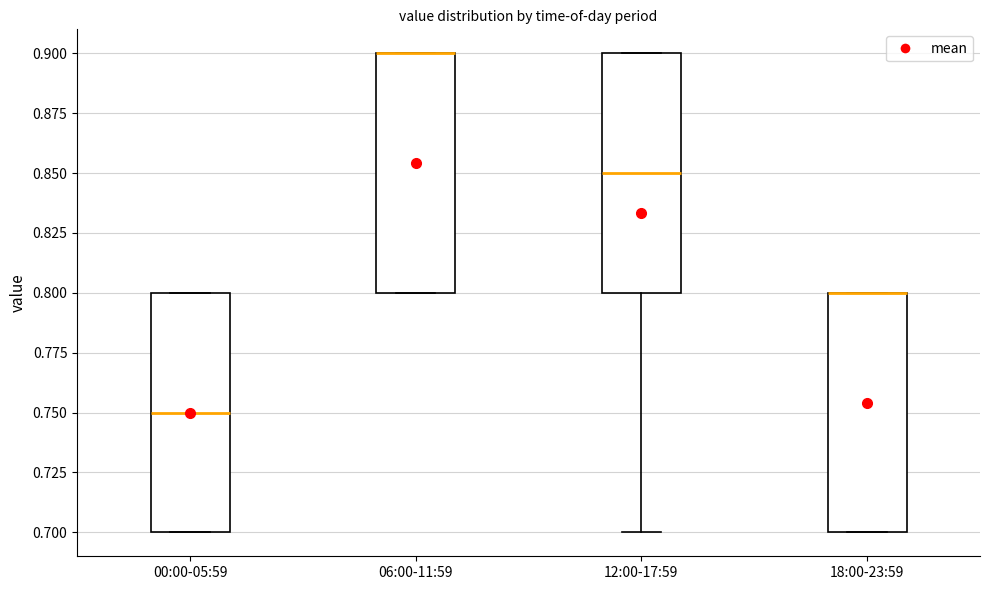

Reading left to right, transcribe this box plot: for each box, give where its median line is, the range the box spans, and where its two whiskers end, as read against the y-axis. The values are not printed on the chart, so give them approximately, as read against the axis.

00:00-05:59: median 0.75, box 0.70 to 0.80, whiskers 0.70 to 0.80
06:00-11:59: median 0.90 (drawn on the box's upper edge), box 0.80 to 0.90, whiskers 0.80 to 0.90
12:00-17:59: median 0.85, box 0.80 to 0.90, whiskers 0.70 to 0.90
18:00-23:59: median 0.80 (drawn on the box's upper edge), box 0.70 to 0.80, whiskers 0.70 to 0.80